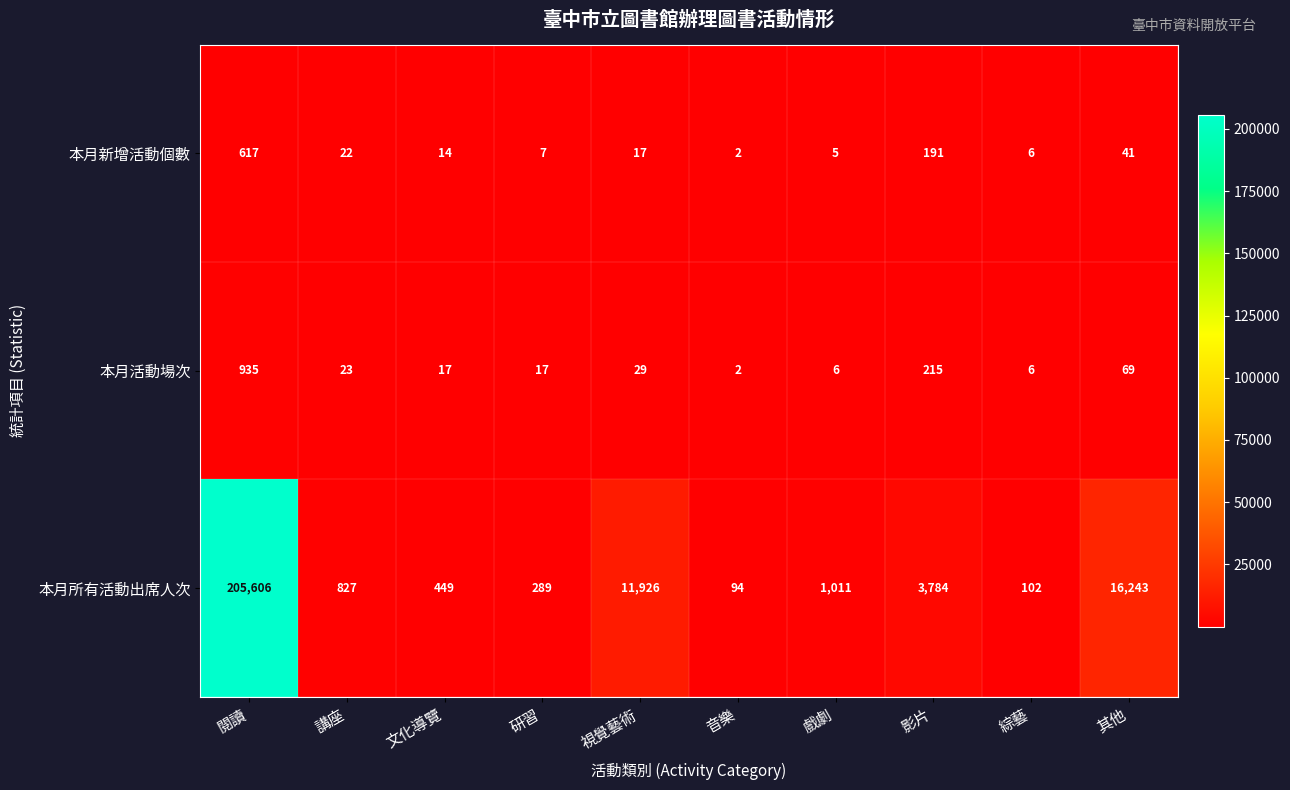

What is the sum of the 本月所有活動出席人次 values at 閱讀 and 講座?

206433